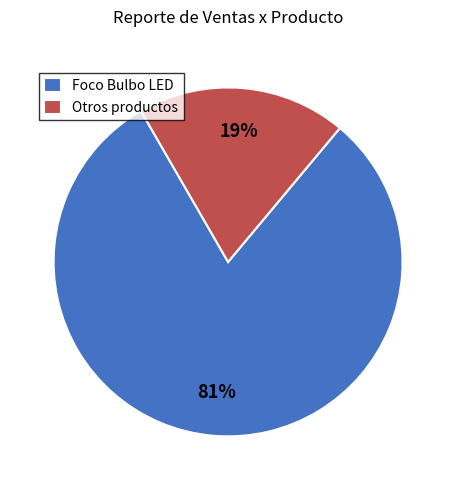

Is it true that Foco Bulbo LED is 81% of the pie?

True